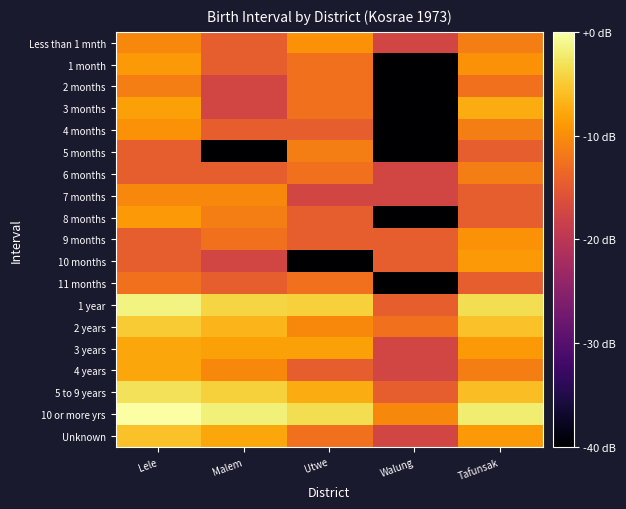

At Tafunsak, list the series in order from largest to smallest.

10 or more yrs, 1 year, 2 years, 5 to 9 years, 3 months, 10 months, 3 years, Unknown, 1 month, 9 months, Less than 1 mnth, 4 months, 6 months, 4 years, 2 months, 5 months, 7 months, 8 months, 11 months